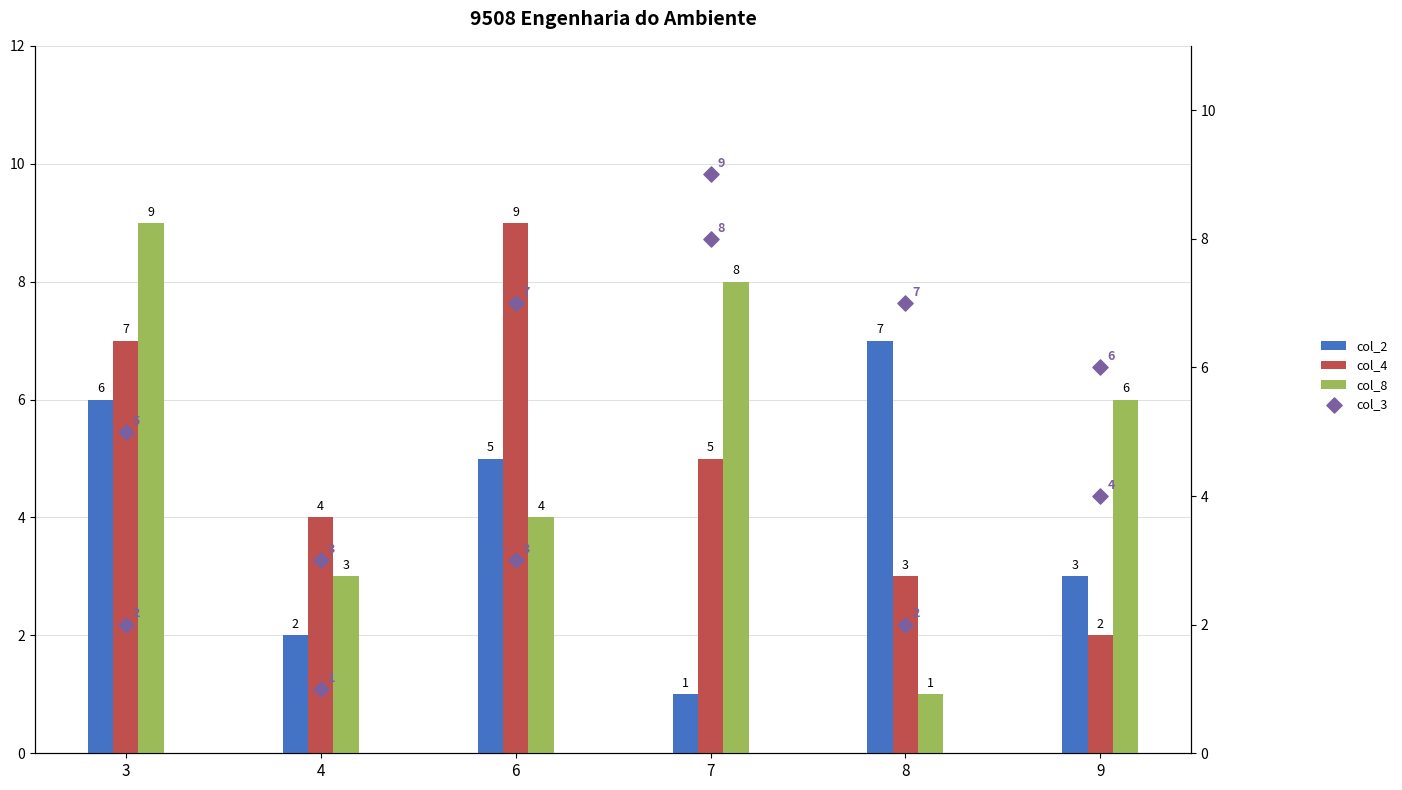

Which series reaches the maximum Y coordinate?

col_4